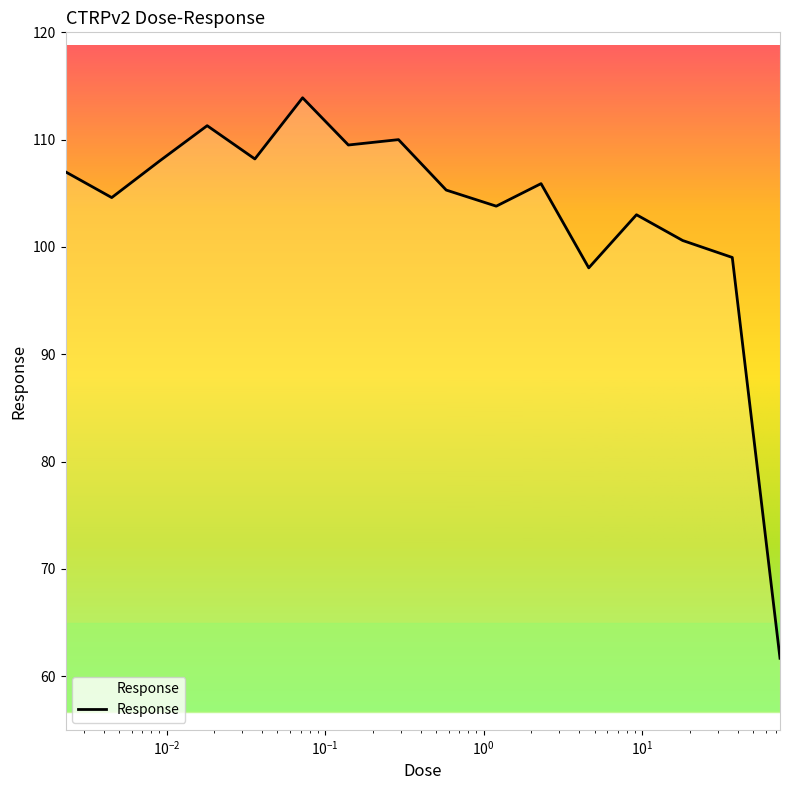

What is the greatest value displayed?

113.9